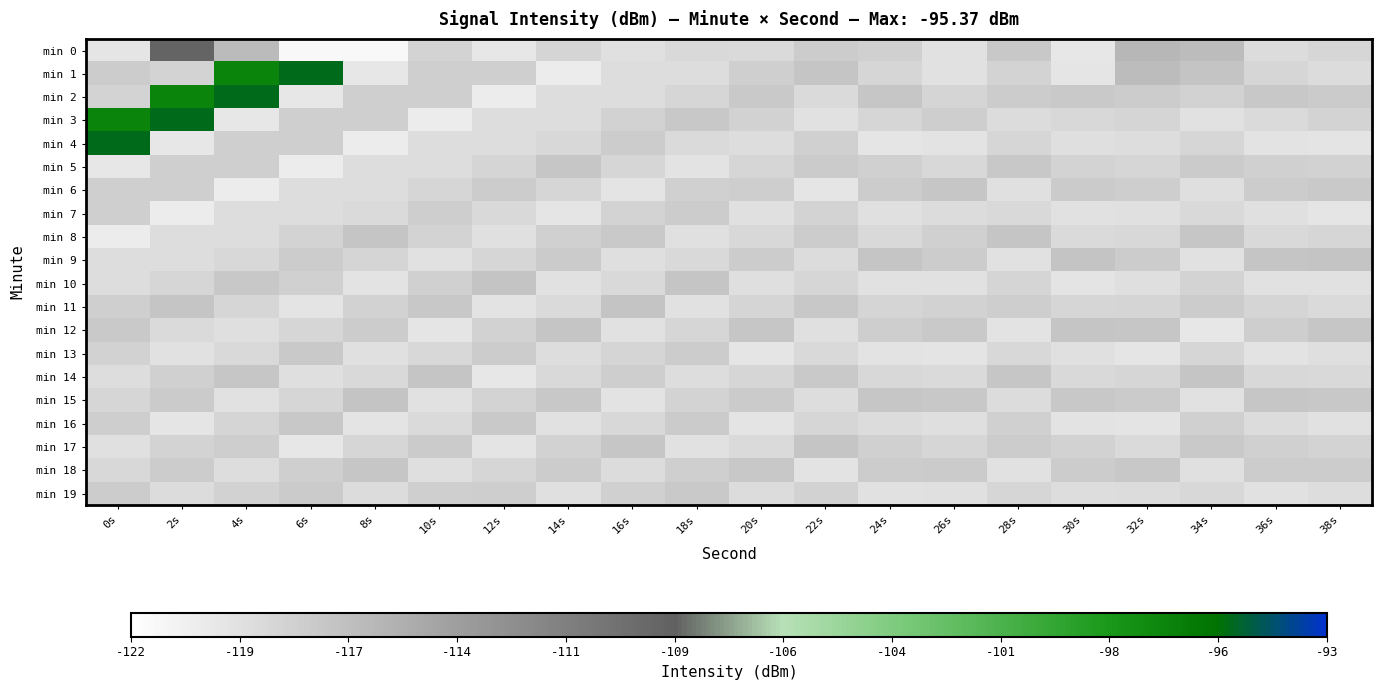

Rank the series at 26s from highest to lowest value.

min 6, min 15, min 12, min 18, min 9, min 3, min 8, min 11, min 2, min 17, min 5, min 14, min 7, min 16, min 19, min 10, min 0, min 1, min 4, min 13